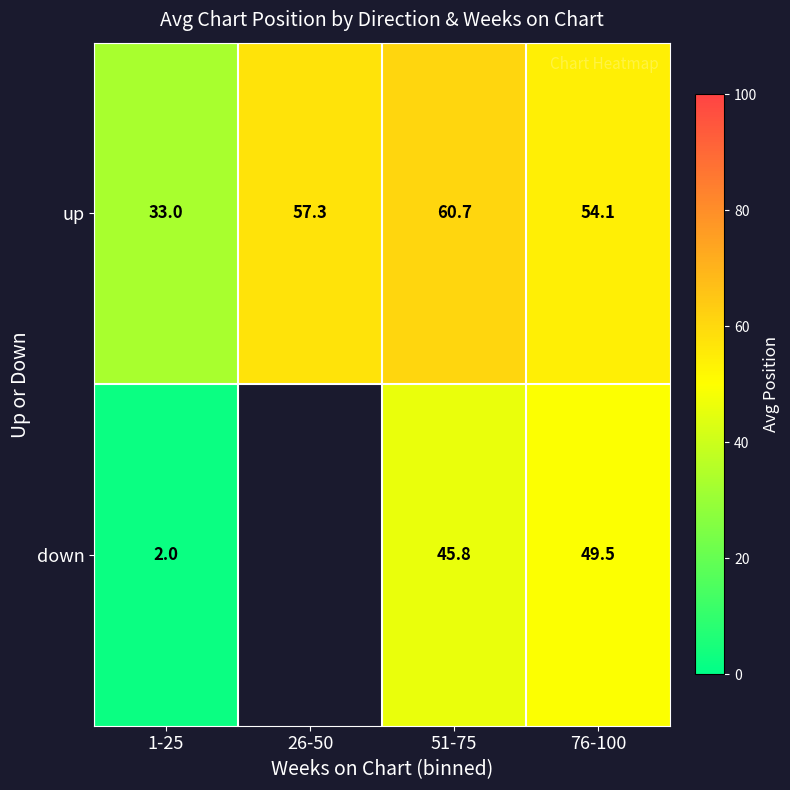

What is the difference between the highest and lowest values at 51-75?

14.9